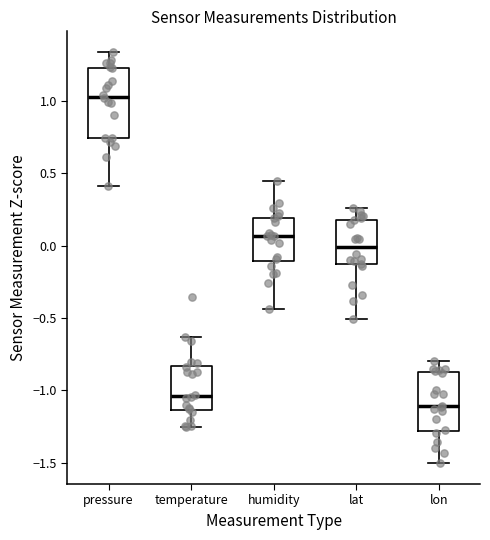

Which box's median line is the highest?

pressure